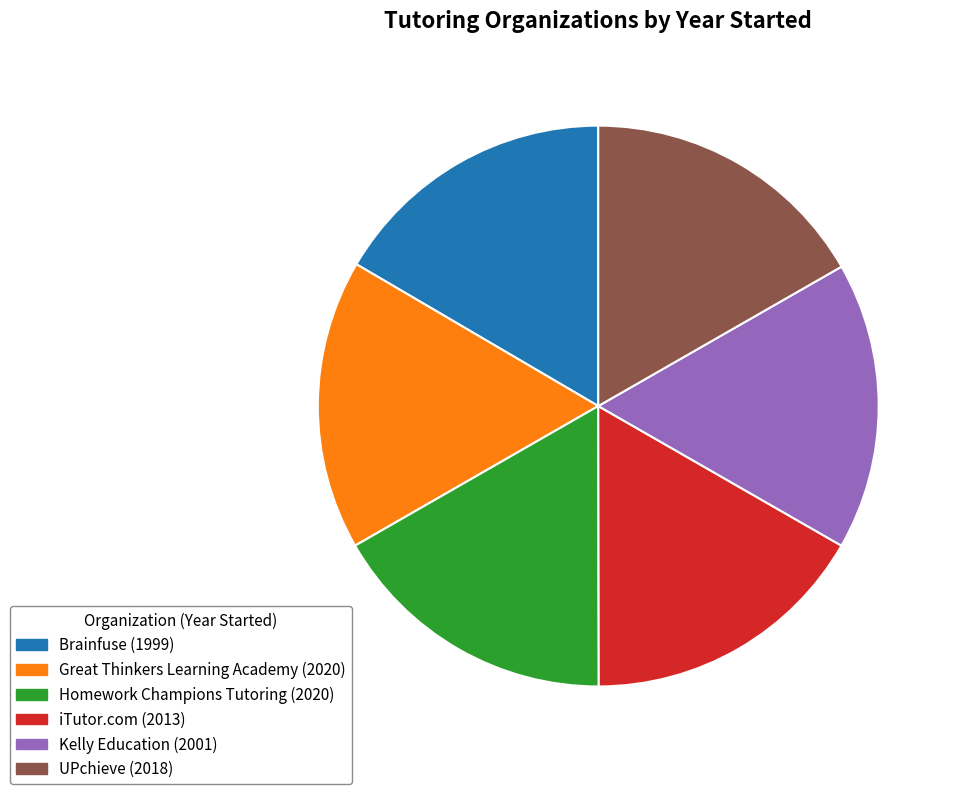

Is there any slice that represents more than half of the pie?

No